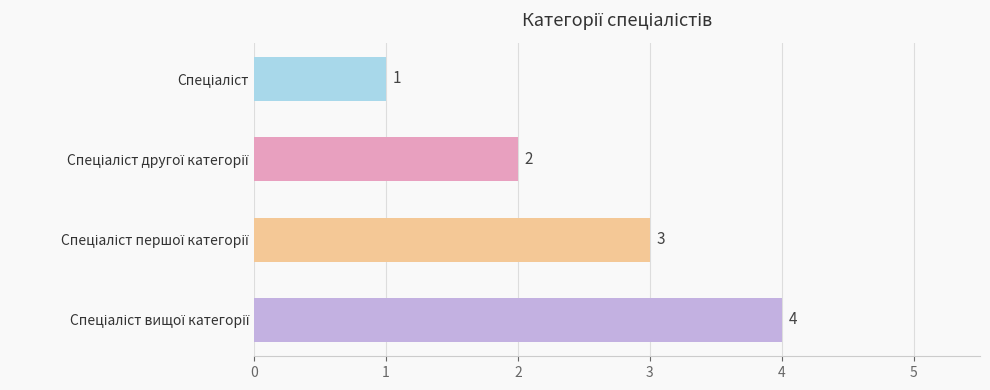

Count the values in the range 2 to 4.

3